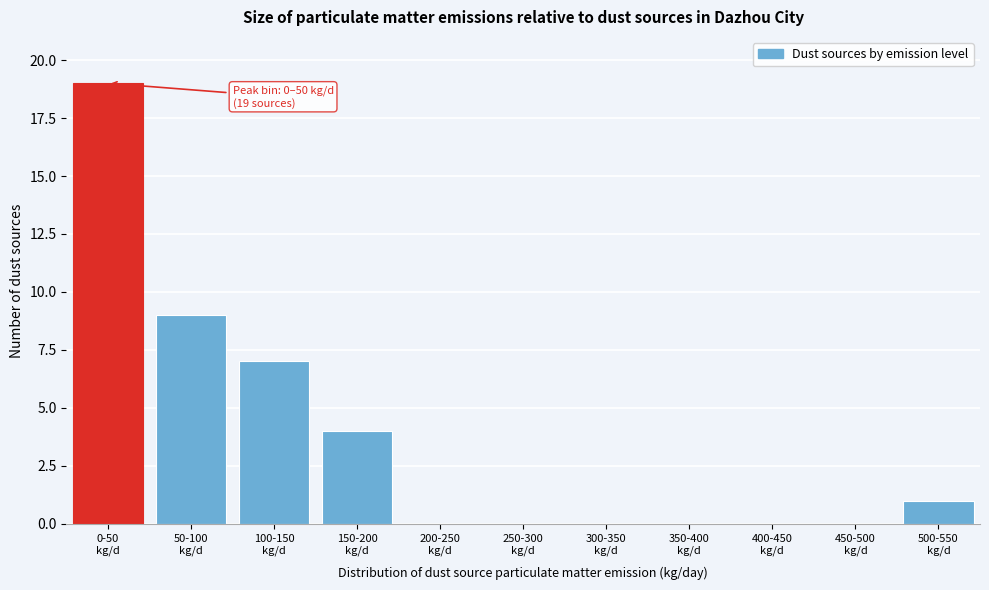

What is the maximum value shown in the chart?

19